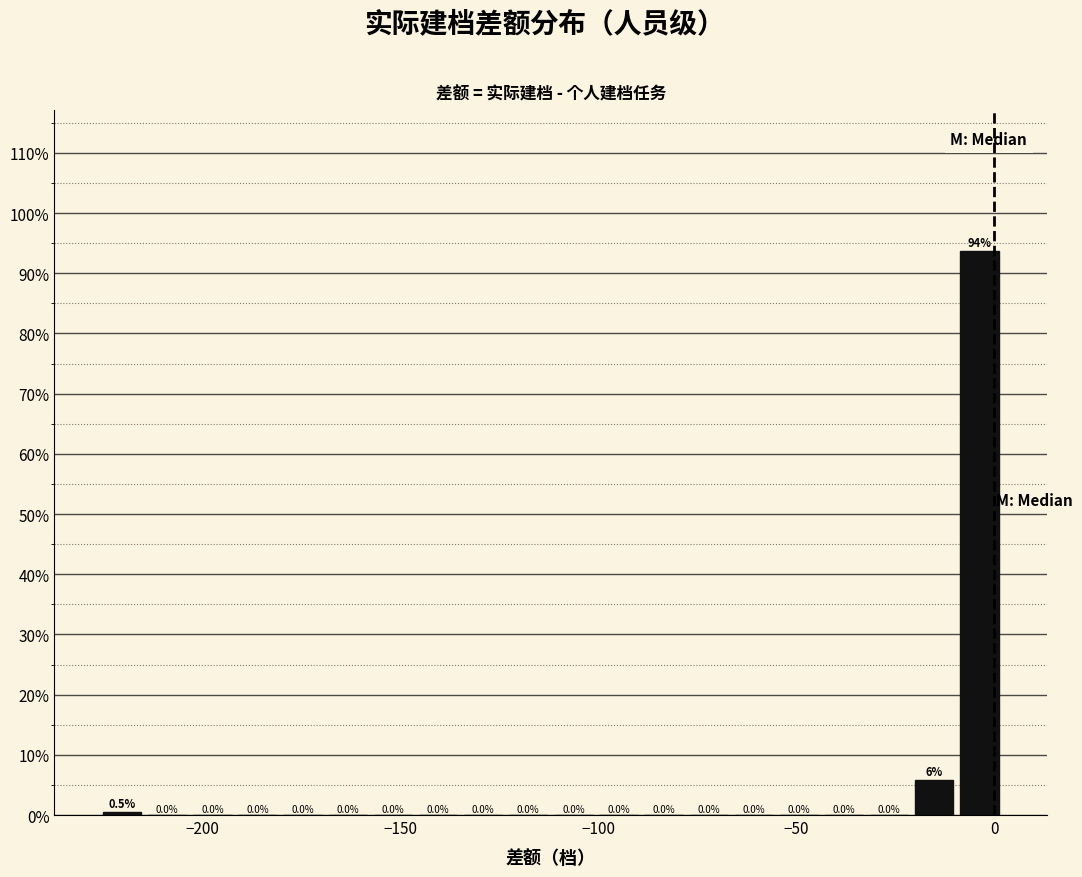

Read against the x-axis, roughly where is the centre of the tallest bar?

-5